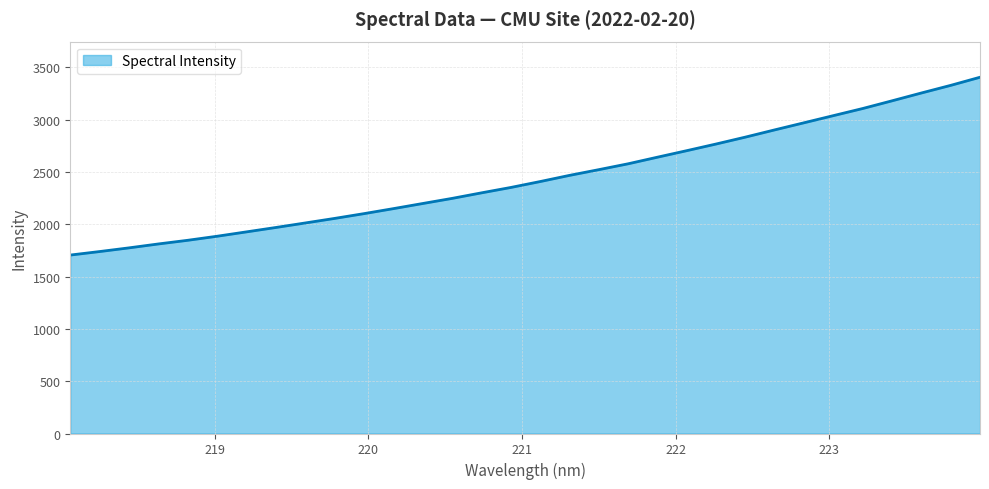

What is the maximum value shown in the chart?

3406.5